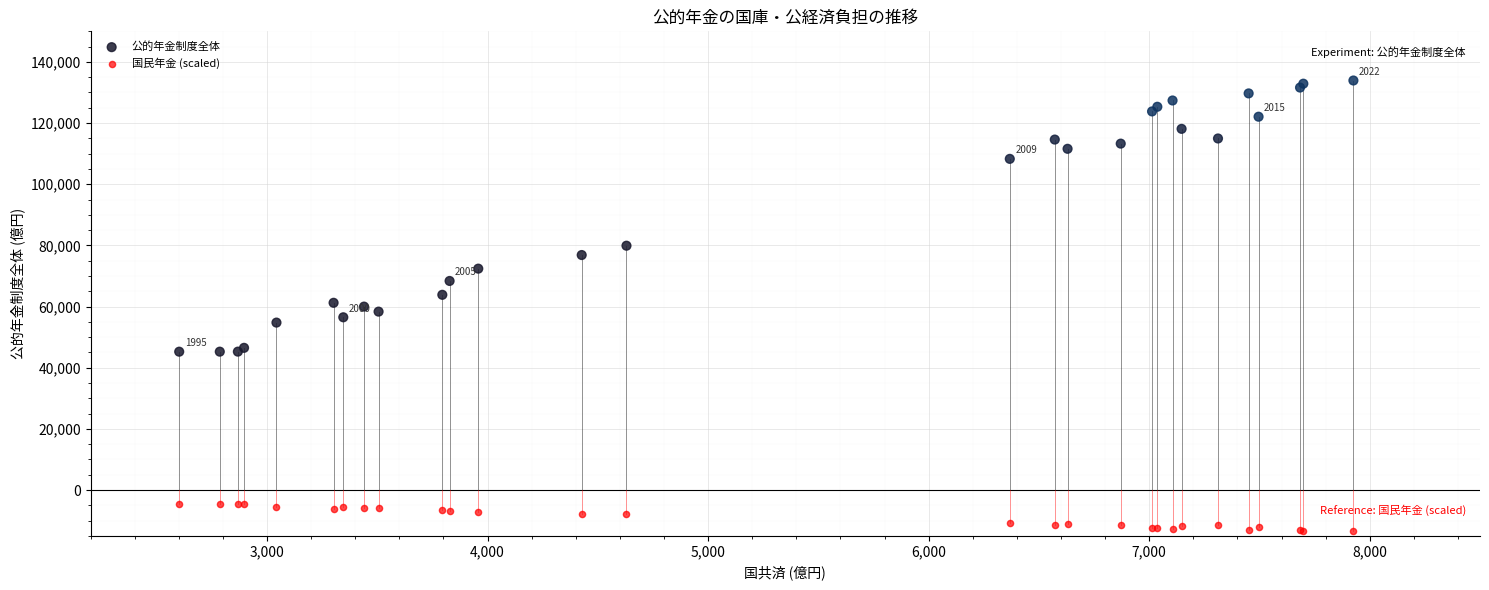

Which series reaches the maximum Y coordinate?

公的年金制度全体